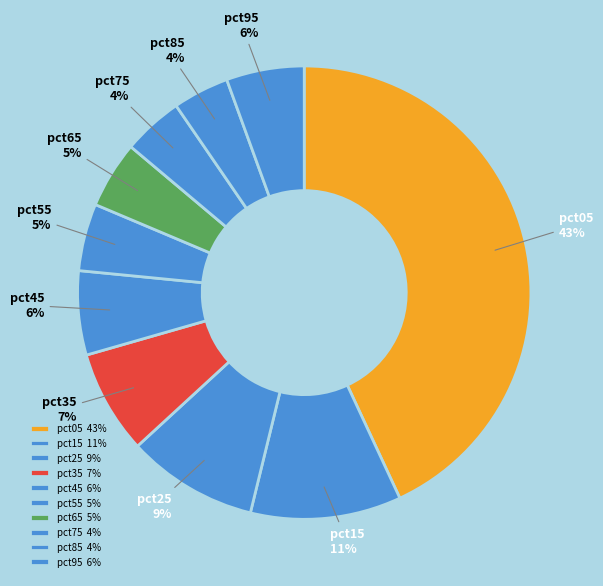

What is the largest slice in the pie chart?

pct05